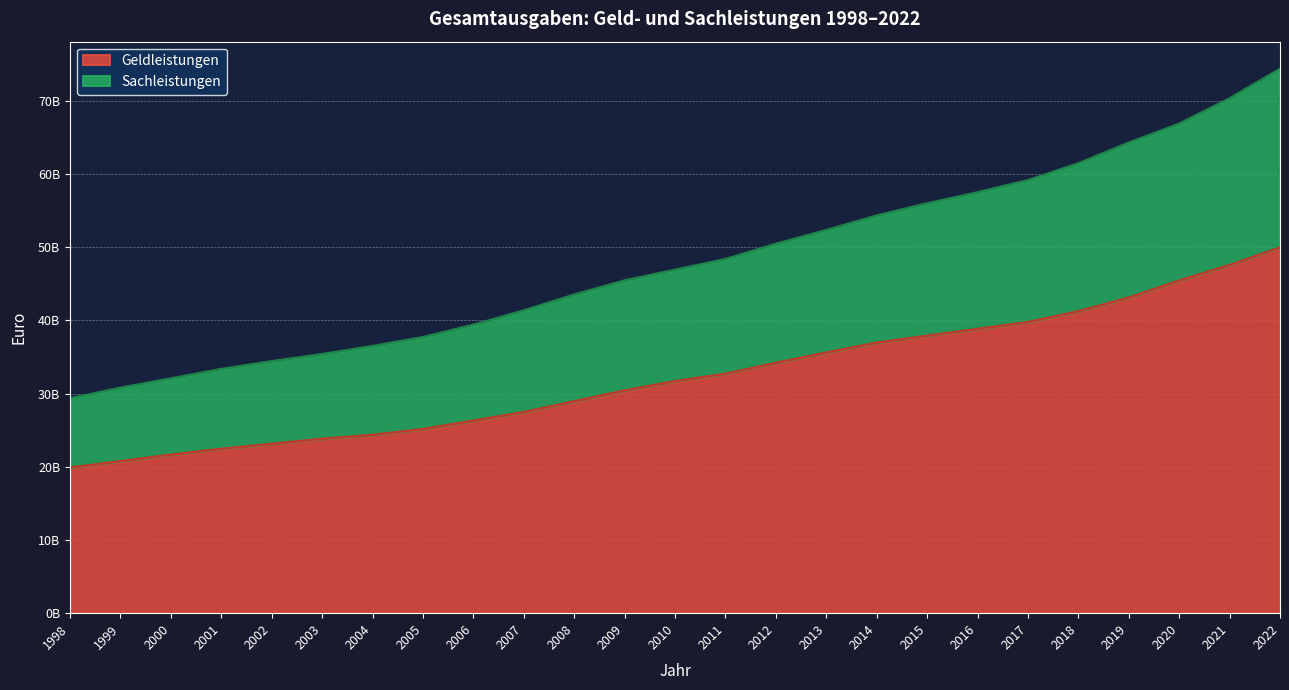

Does the chart display data point markers on the line(s)?

No